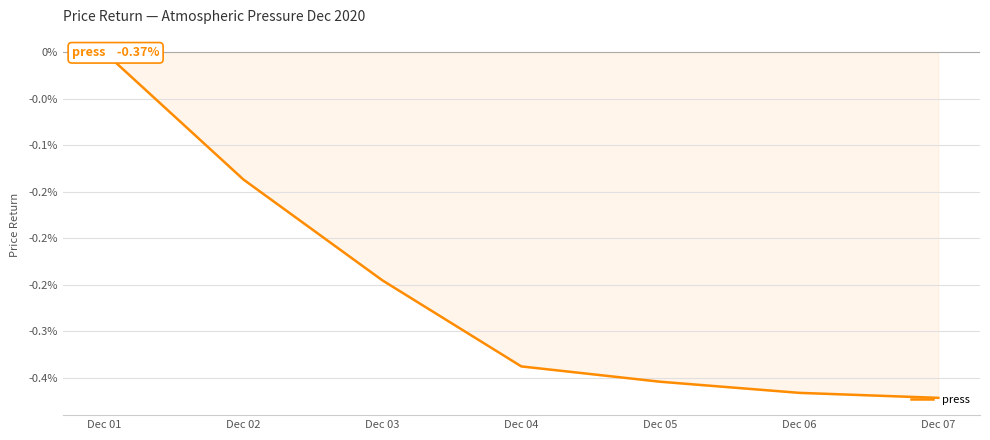

Reading left to right, extract all data points from this chart.

Dec 01=0.0	Dec 02=-0.1	Dec 03=-0.2	Dec 04=-0.3	Dec 05=-0.4	Dec 06=-0.4	Dec 07=-0.4